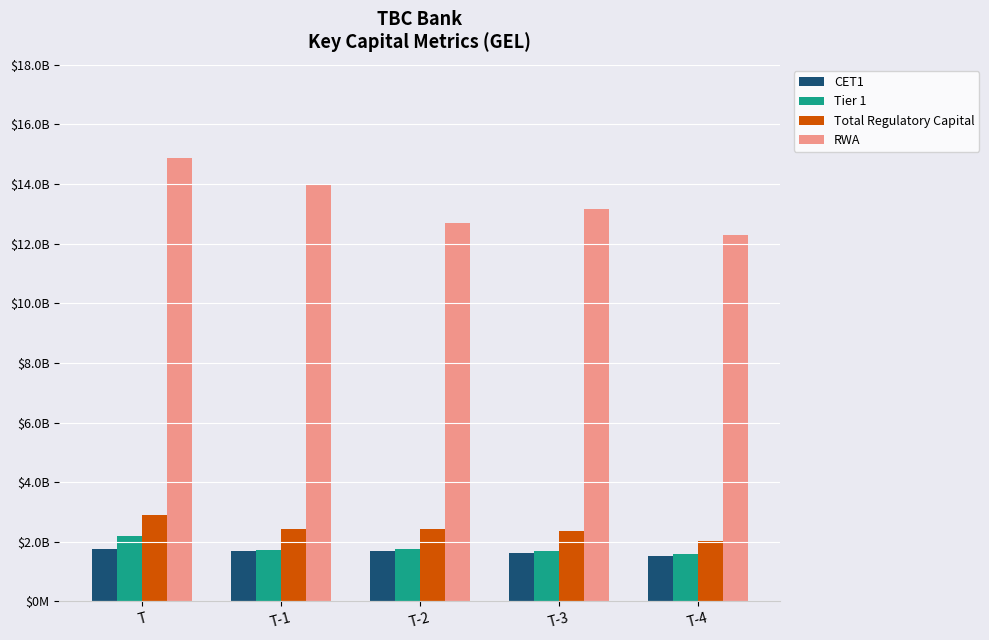

At which category is the sum across all series the highest?

T